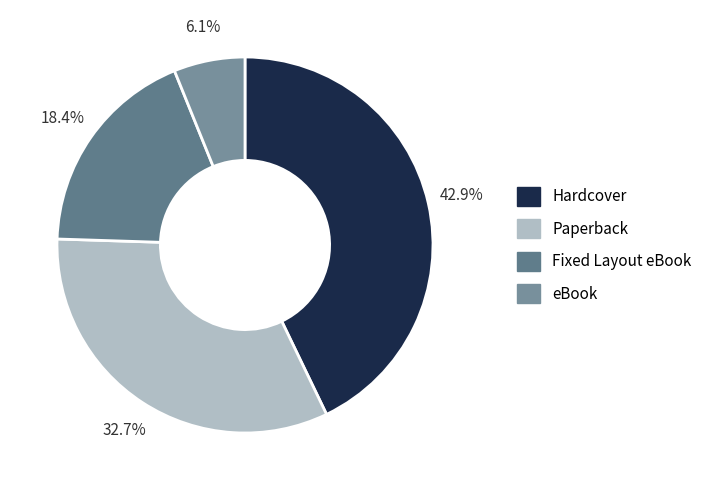

Rank the categories by value from highest to lowest.

Hardcover, Paperback, Fixed Layout eBook, eBook